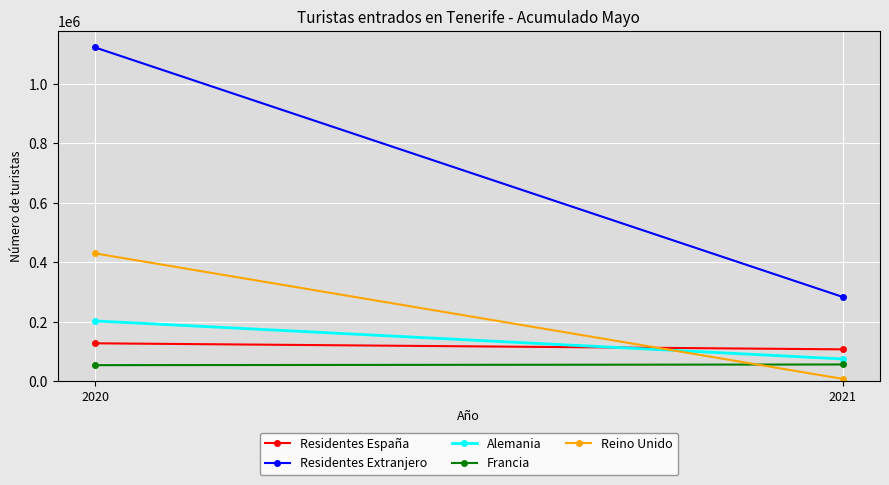

Which series changed the most between 2020 and 2021?

Residentes Extranjero